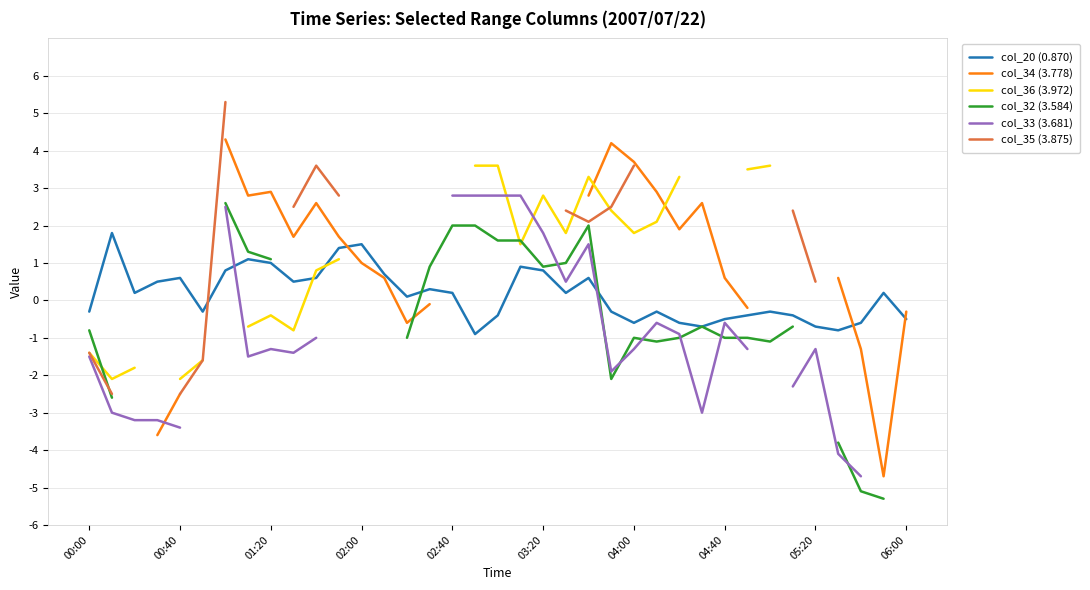

After their last crossing, which series has the higher values: col_33 (3.681) or col_32 (3.584)?

col_33 (3.681)